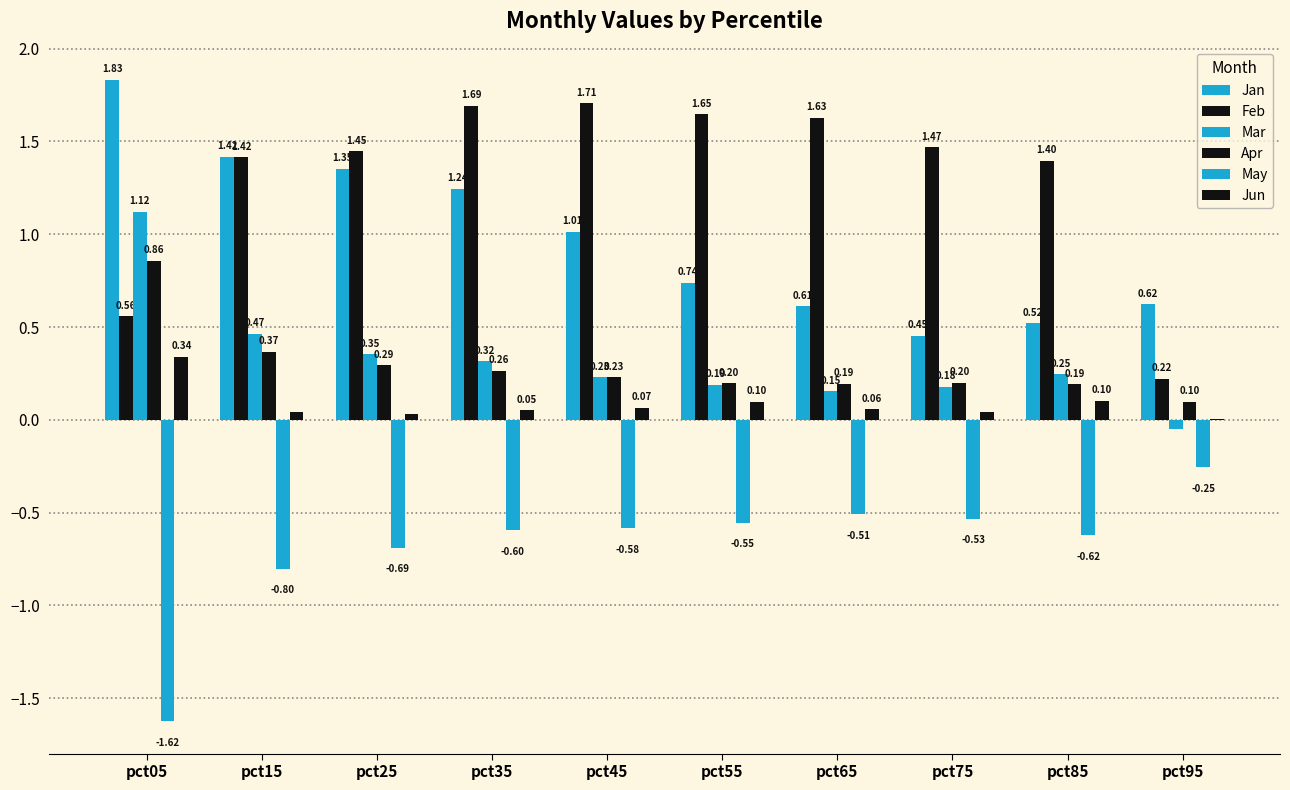

Read the Jan value at pct85.

0.5